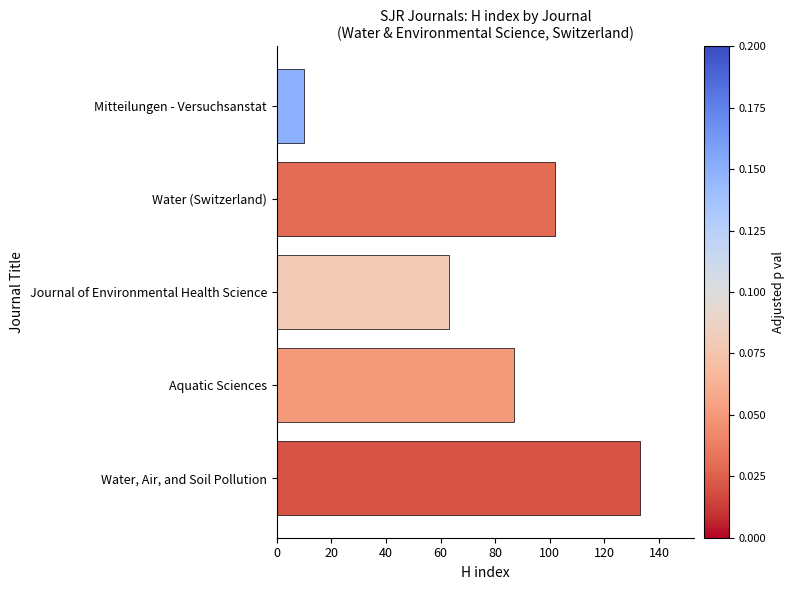

What is the change in value from Aquatic Sciences to Mitteilungen - Versuchsanstat?

-77